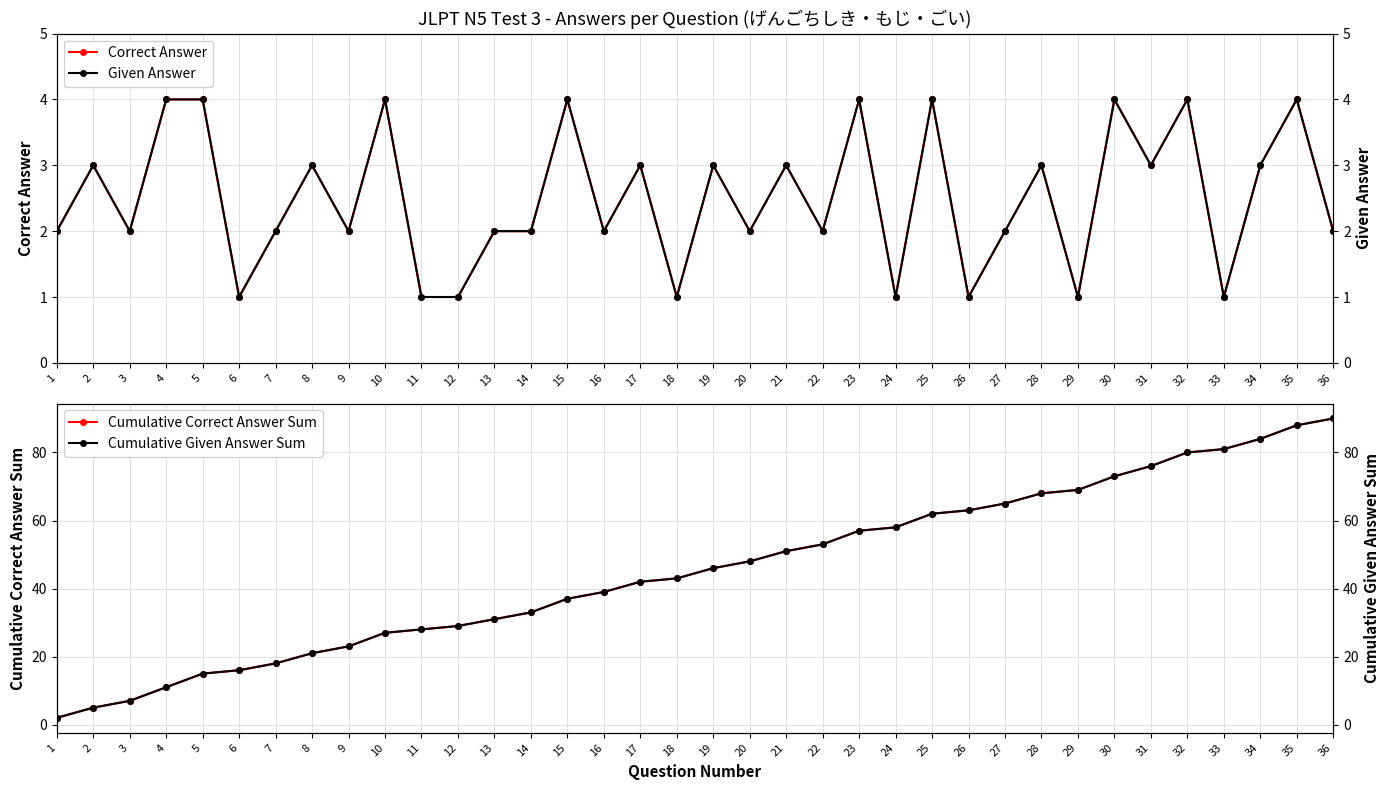

Reading left to right, list all the values displayed in this chart.

Correct Answer: 1=2	2=3	3=2	4=4	5=4	6=1	7=2	8=3	9=2	10=4	11=1	12=1	13=2	14=2	15=4	16=2	17=3	18=1	19=3	20=2	21=3	22=2	23=4	24=1	25=4	26=1	27=2	28=3	29=1	30=4	31=3	32=4	33=1	34=3	35=4	36=2
Cumulative Correct Answer Sum: 1=2	2=5	3=7	4=11	5=15	6=16	7=18	8=21	9=23	10=27	11=28	12=29	13=31	14=33	15=37	16=39	17=42	18=43	19=46	20=48	21=51	22=53	23=57	24=58	25=62	26=63	27=65	28=68	29=69	30=73	31=76	32=80	33=81	34=84	35=88	36=90
Given Answer: 1=2	2=3	3=2	4=4	5=4	6=1	7=2	8=3	9=2	10=4	11=1	12=1	13=2	14=2	15=4	16=2	17=3	18=1	19=3	20=2	21=3	22=2	23=4	24=1	25=4	26=1	27=2	28=3	29=1	30=4	31=3	32=4	33=1	34=3	35=4	36=2
Cumulative Given Answer Sum: 1=2	2=5	3=7	4=11	5=15	6=16	7=18	8=21	9=23	10=27	11=28	12=29	13=31	14=33	15=37	16=39	17=42	18=43	19=46	20=48	21=51	22=53	23=57	24=58	25=62	26=63	27=65	28=68	29=69	30=73	31=76	32=80	33=81	34=84	35=88	36=90